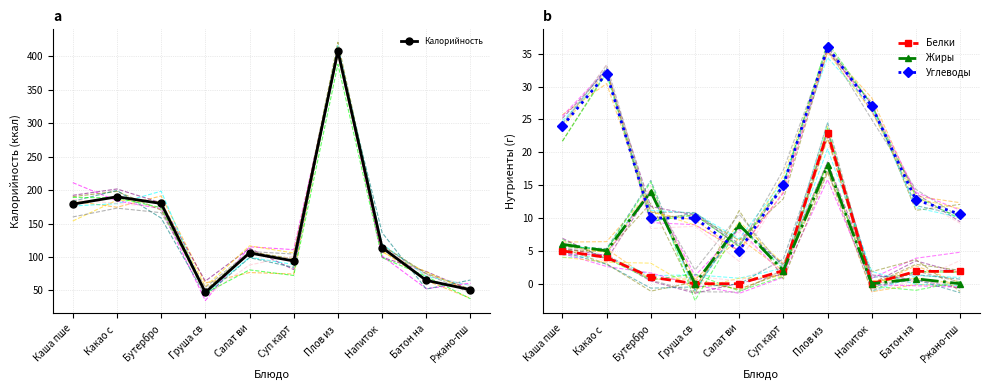

At which label does Калорийность first exceed 114?

Каша пше